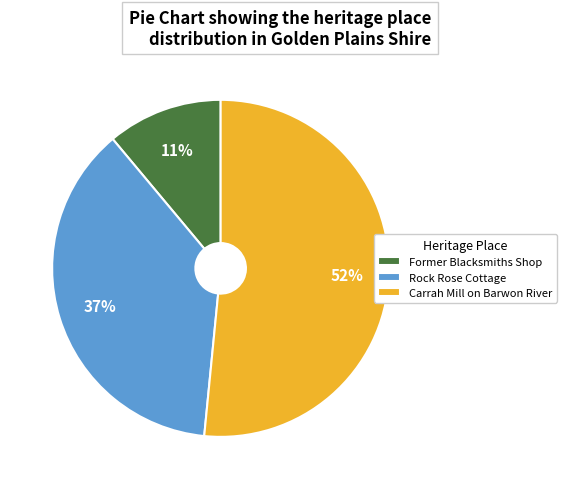

How many segments does this pie chart have?

3